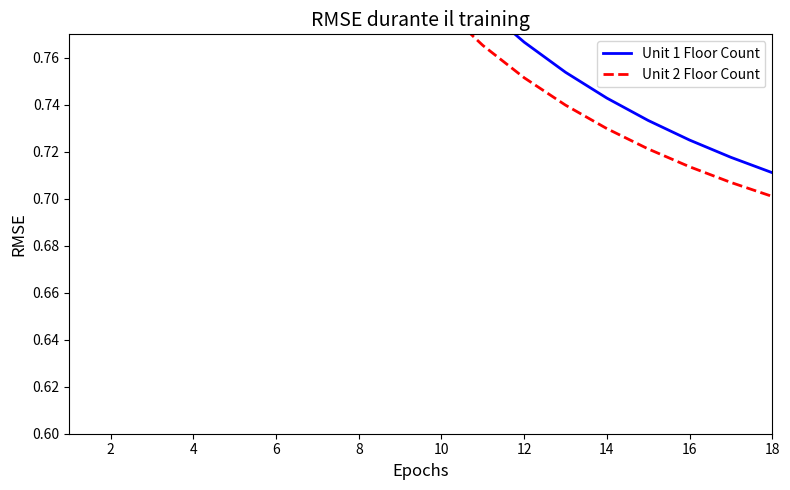

Is it true that Unit 2 Floor Count equals 2.3 at 2?

False